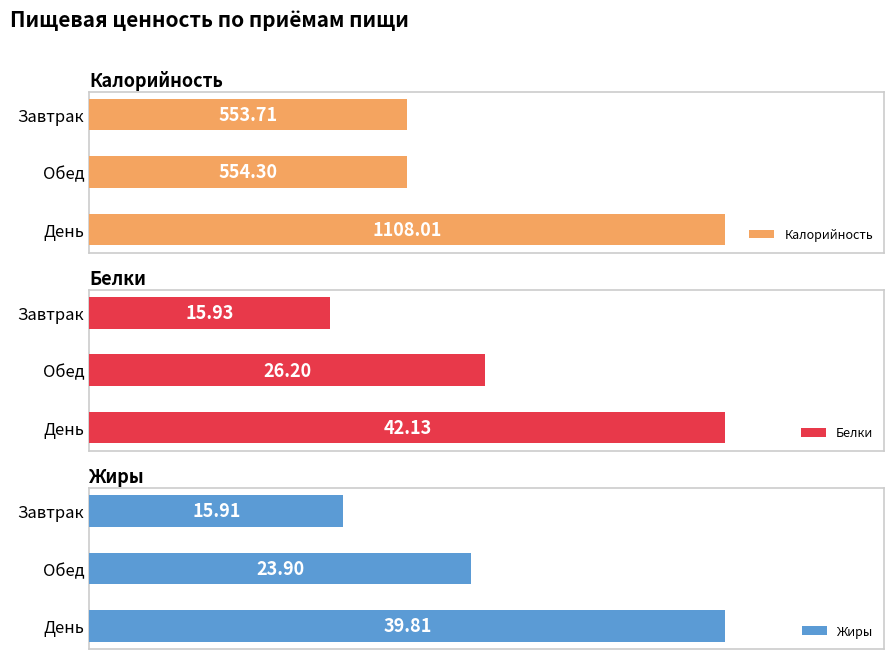

Which category has the lowest value in the Жиры series?

Завтрак